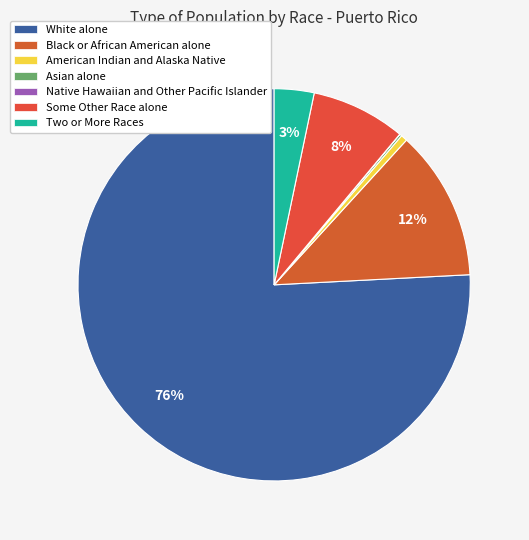

Rank the categories by value from lowest to highest.

Native Hawaiian and Other Pacific Islander, Asian alone, American Indian and Alaska Native, Two or More Races, Some Other Race alone, Black or African American alone, White alone